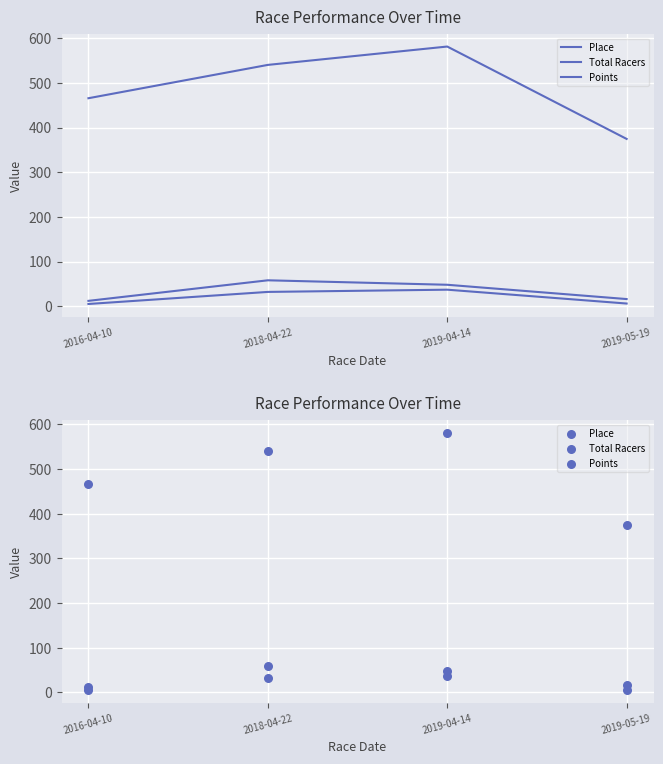

What are all the series names shown in the legend?

Place, Total Racers, Points